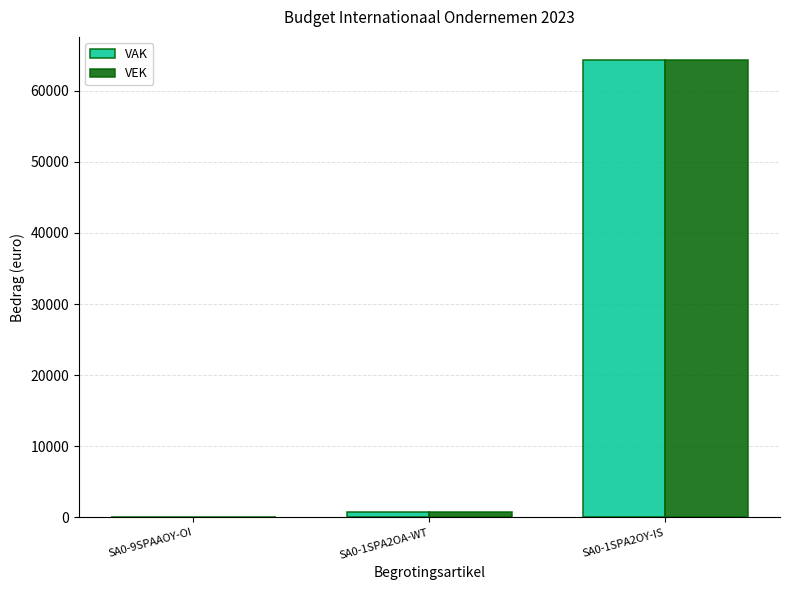

What is the sum of all VEK values?

65081